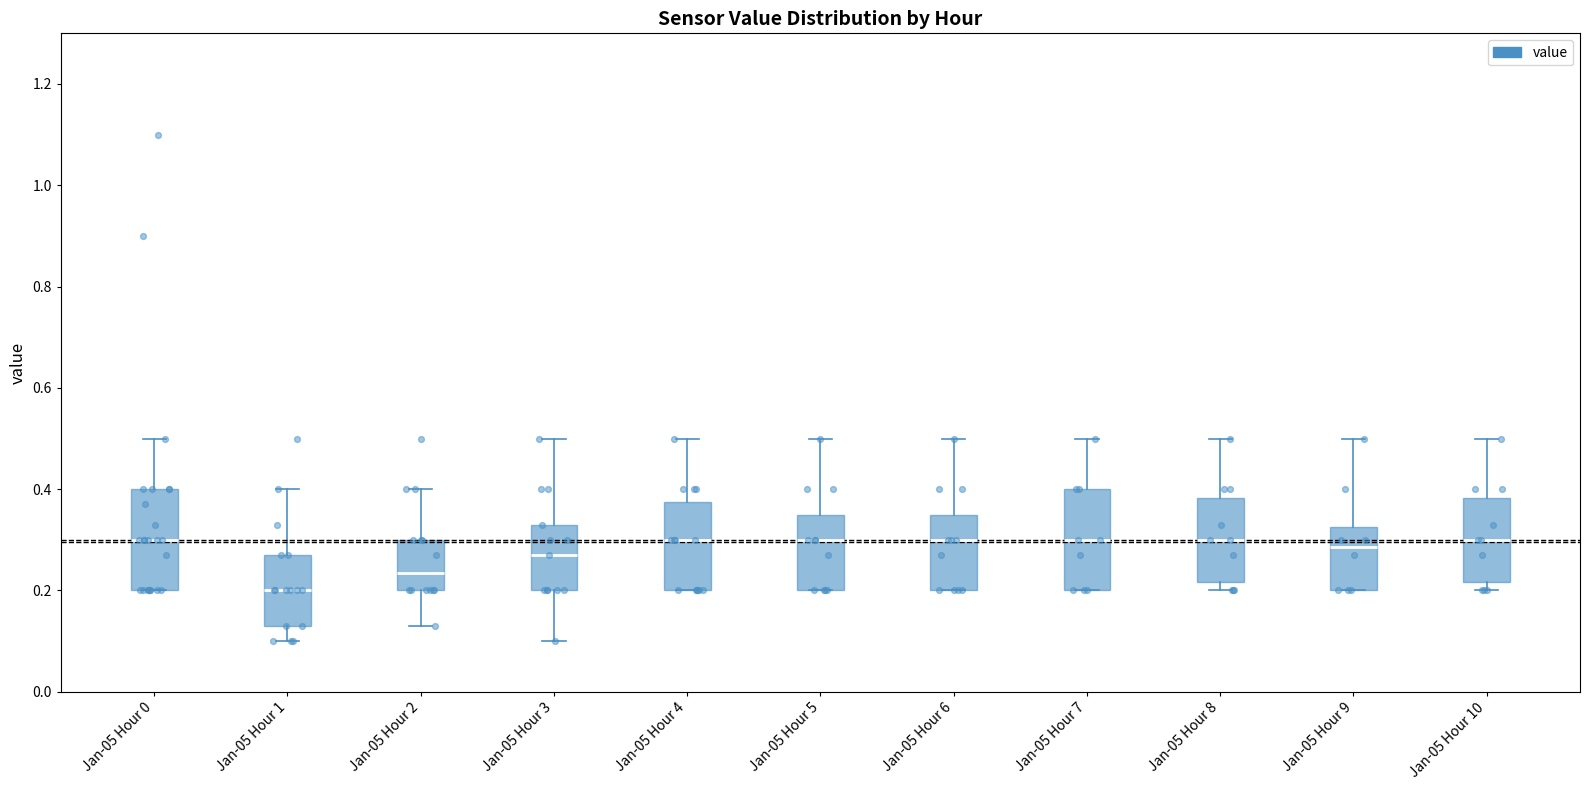

Which box has the lowest median line?

Jan-05 Hour 1